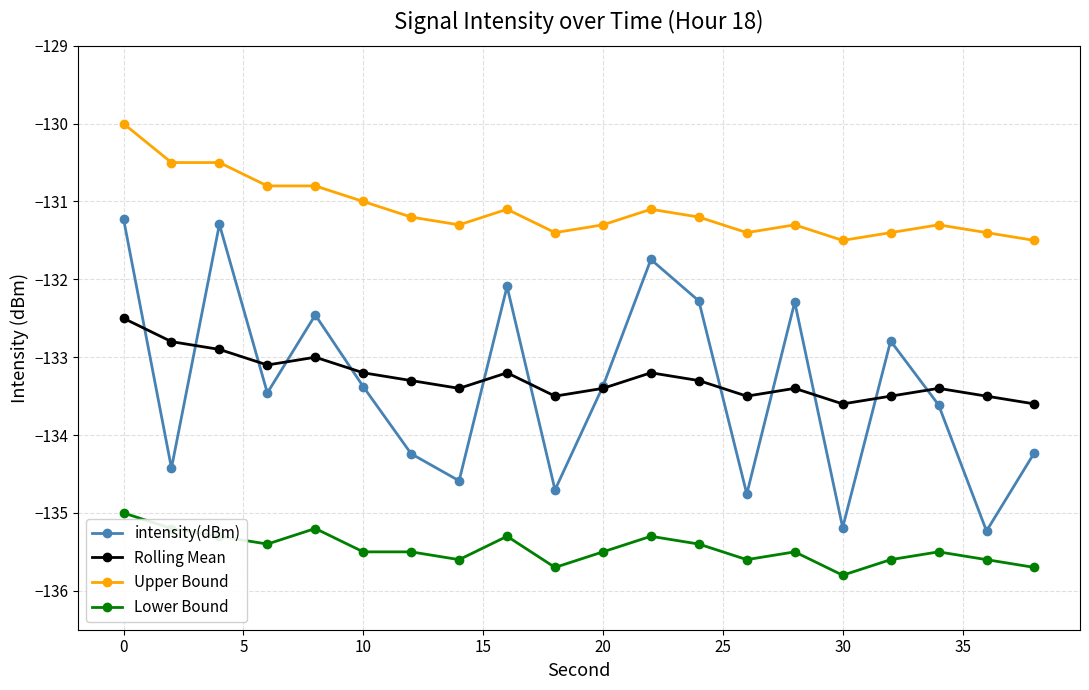

How many data points in intensity(dBm) are less than -133?

12